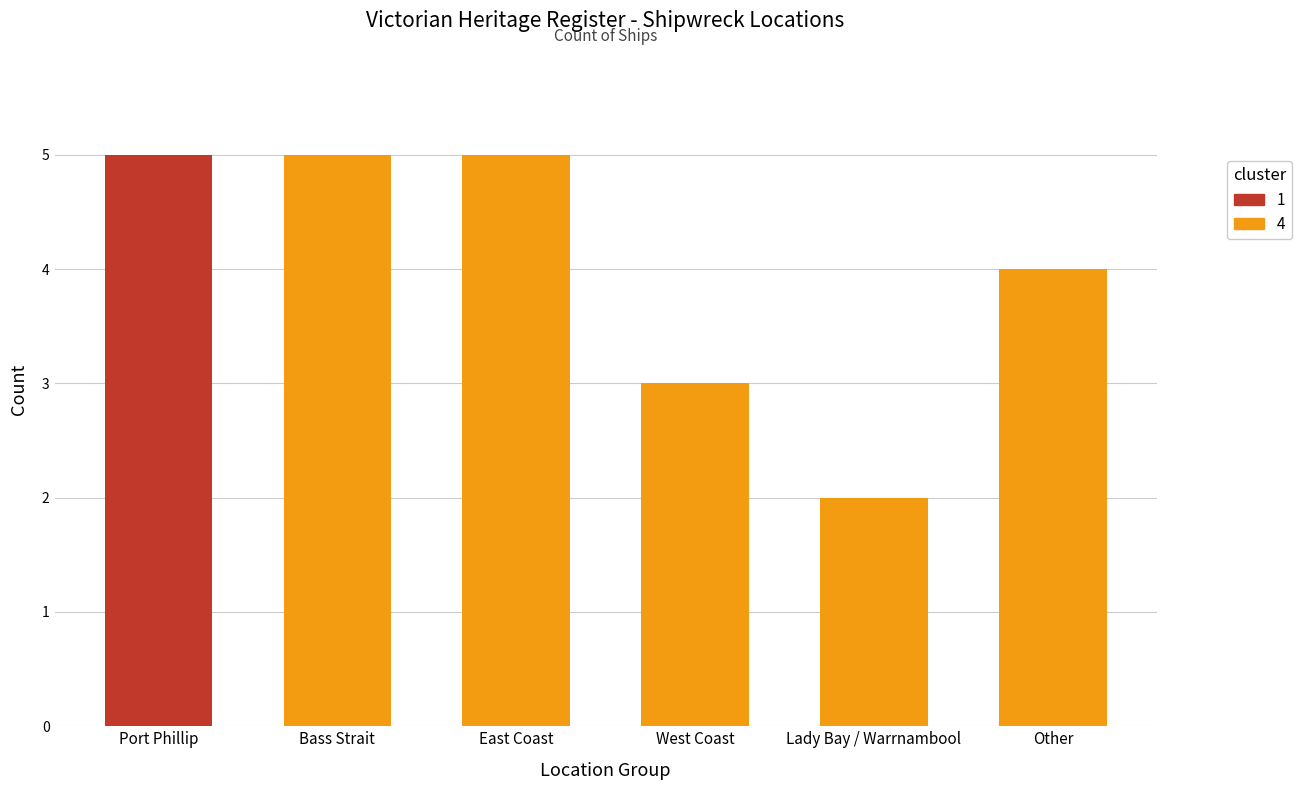

What is the ratio of the value at Other to the value at Bass Strait?

0.8